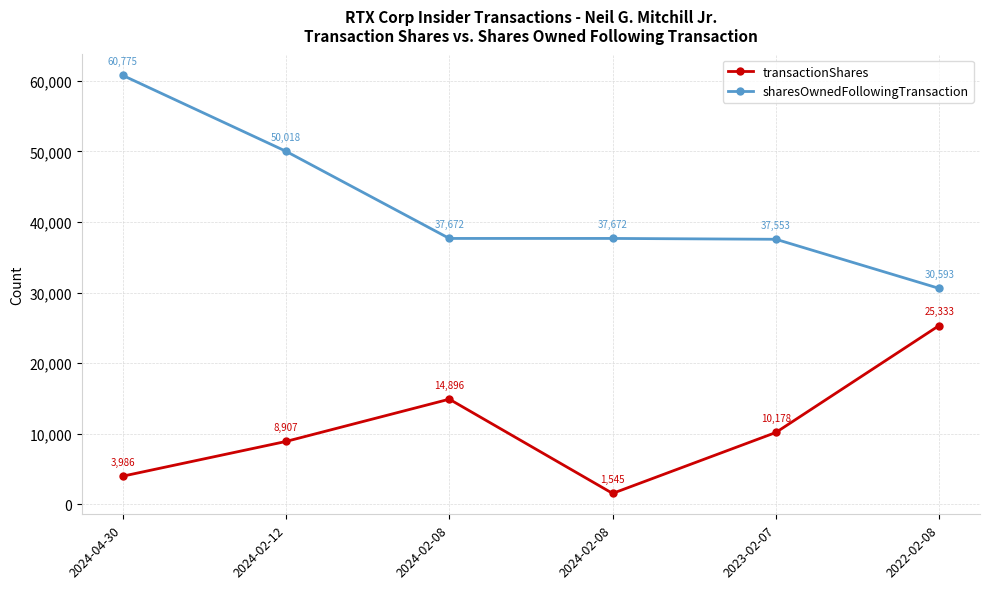

Where is sharesOwnedFollowingTransaction nearest to the value 45684?

2024-02-12